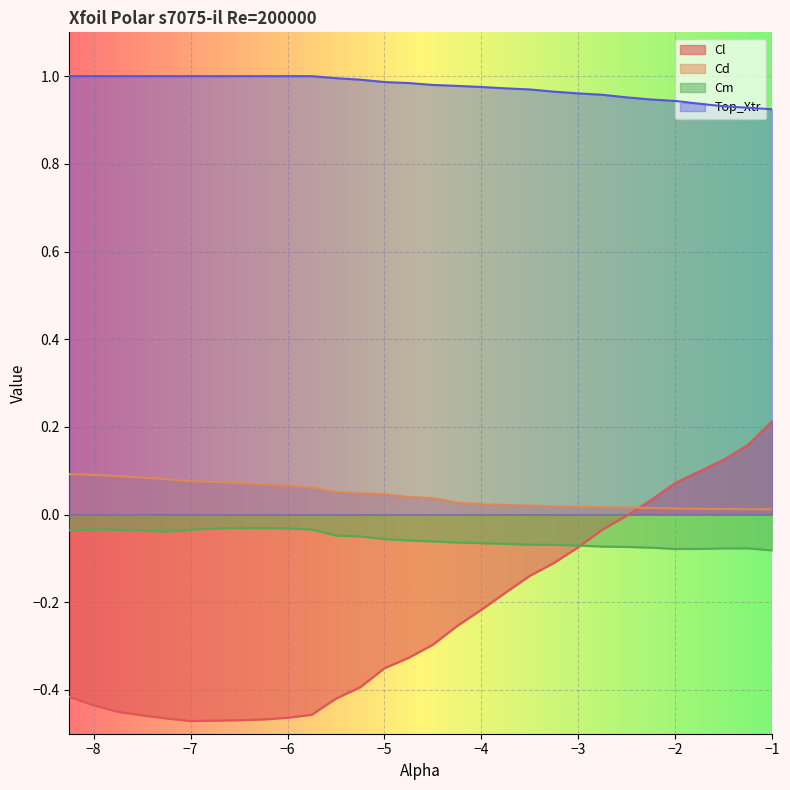

Where is the first local maximum for Cm?

-8.0